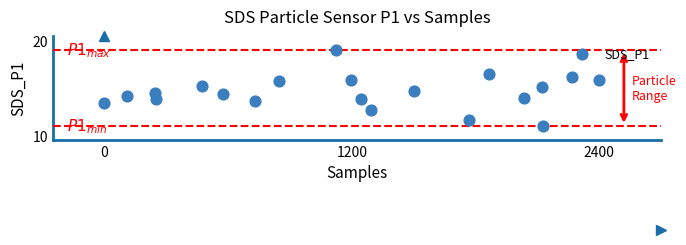

What is the range of X values (max minus min)?

2400.0